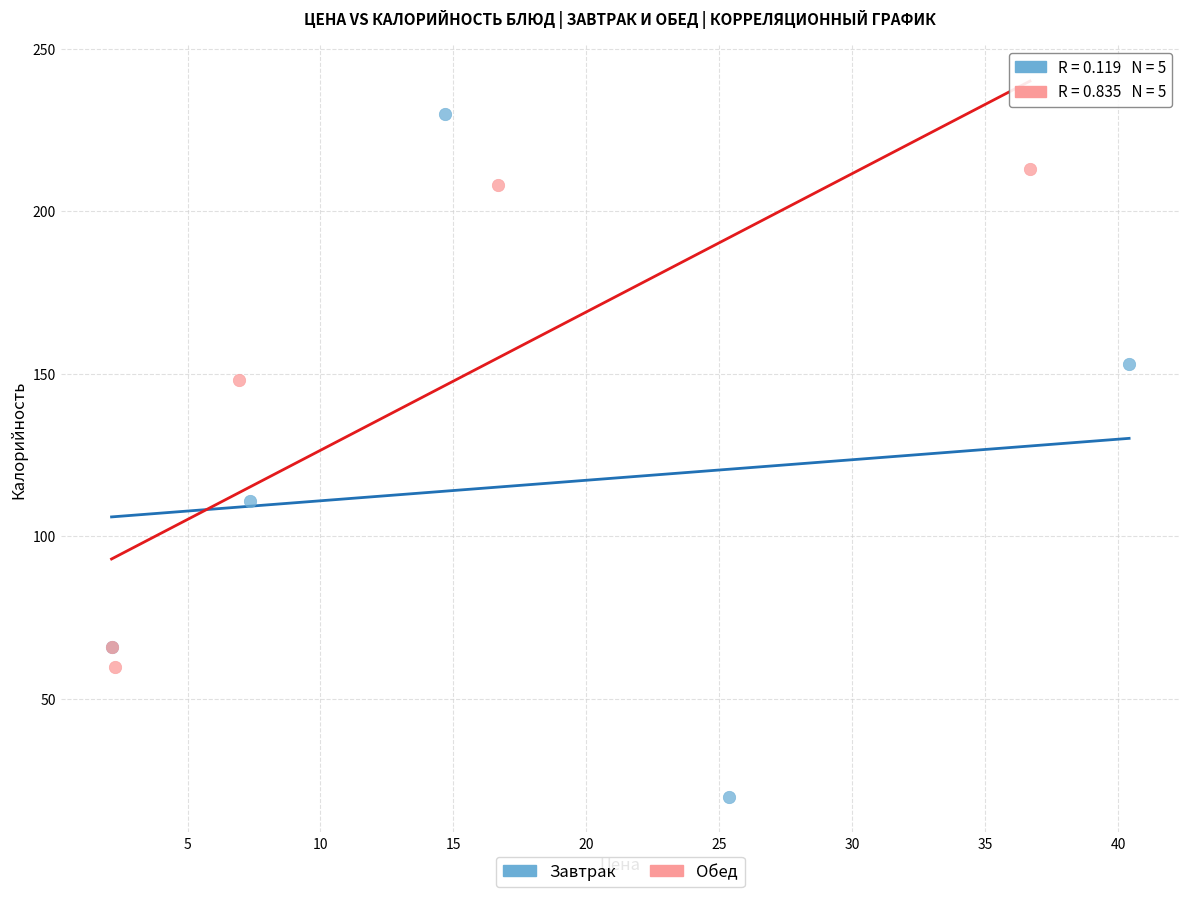

Which series contains the highest Y value?

Завтрак